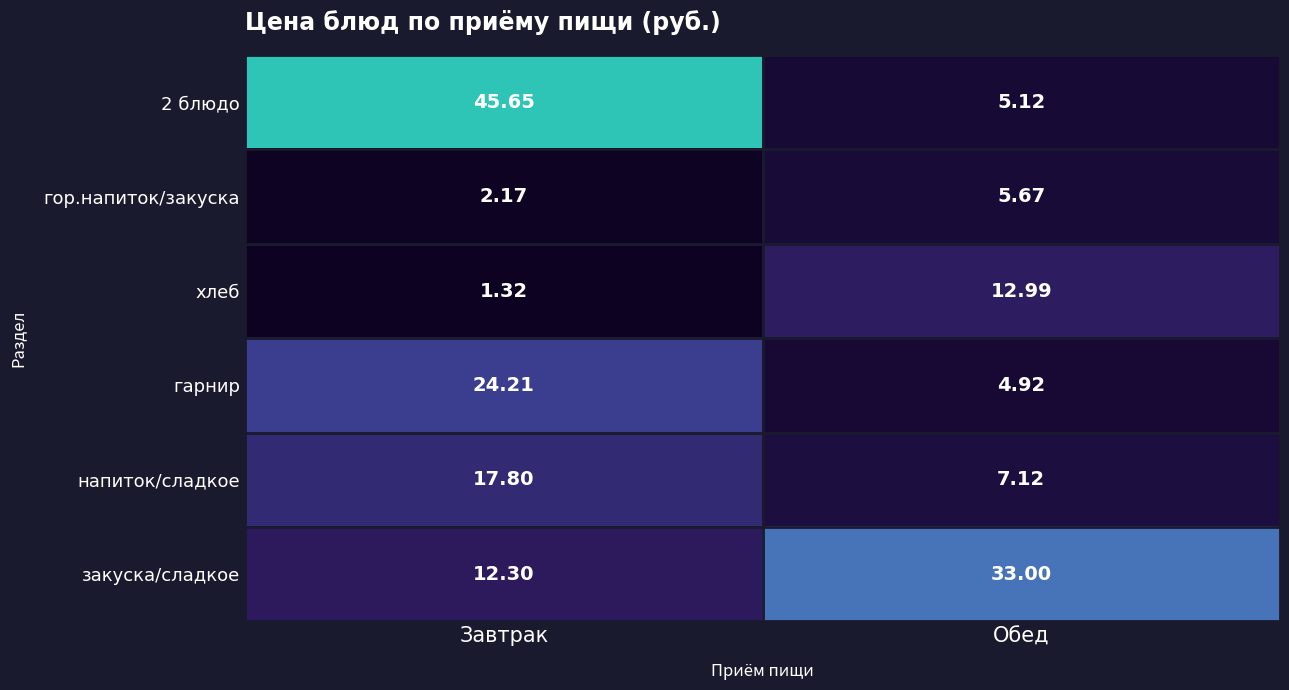

Which category has the lowest value in the напиток/сладкое series?

Обед